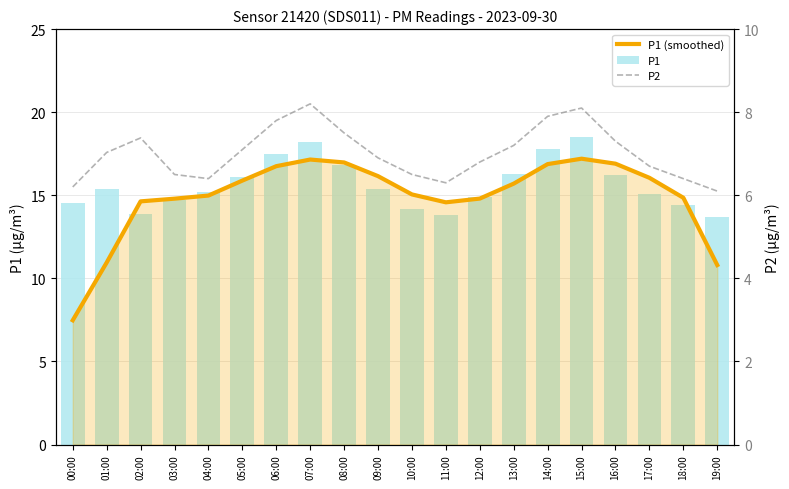

What is the difference between the P1 (smoothed) values at 09:00 and 11:00?

1.6